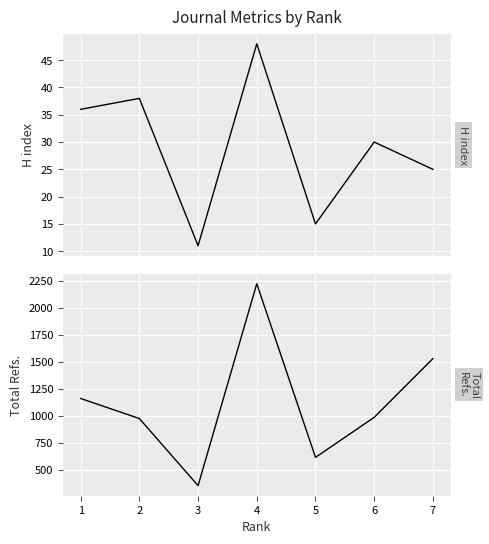

The value of Total Refs. at 2 is 451. True or false?

False